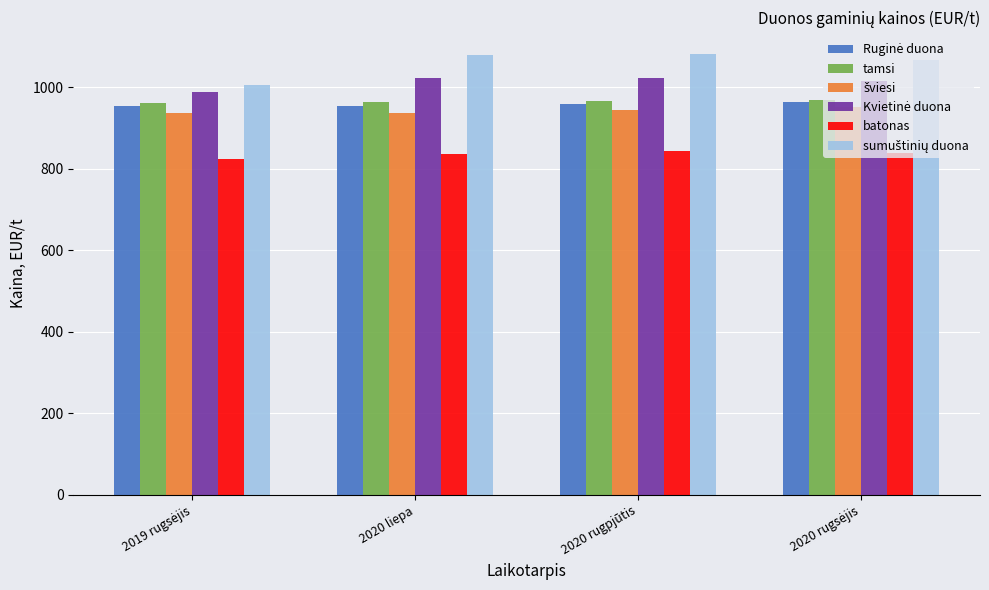

The tamsi series shows 1553.4 at 2020 rugpjūtis. True or false?

False